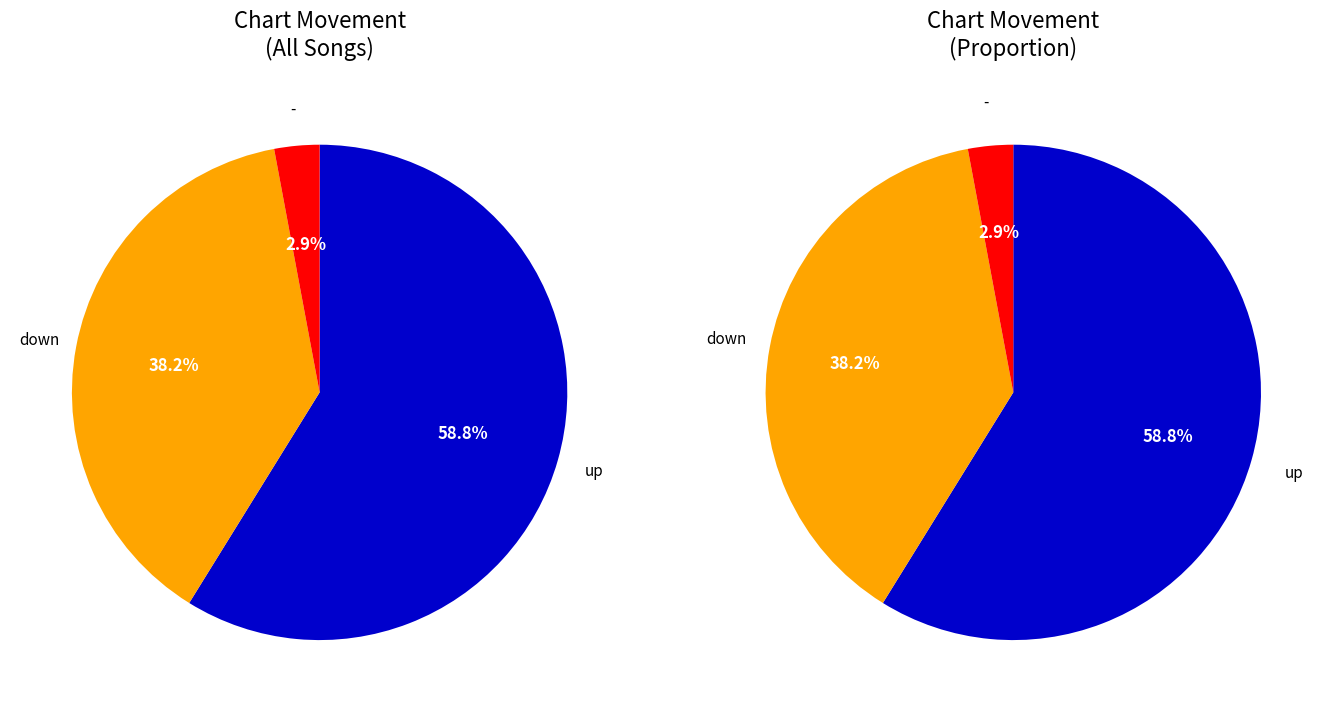

Count the number of slices in the pie.

3